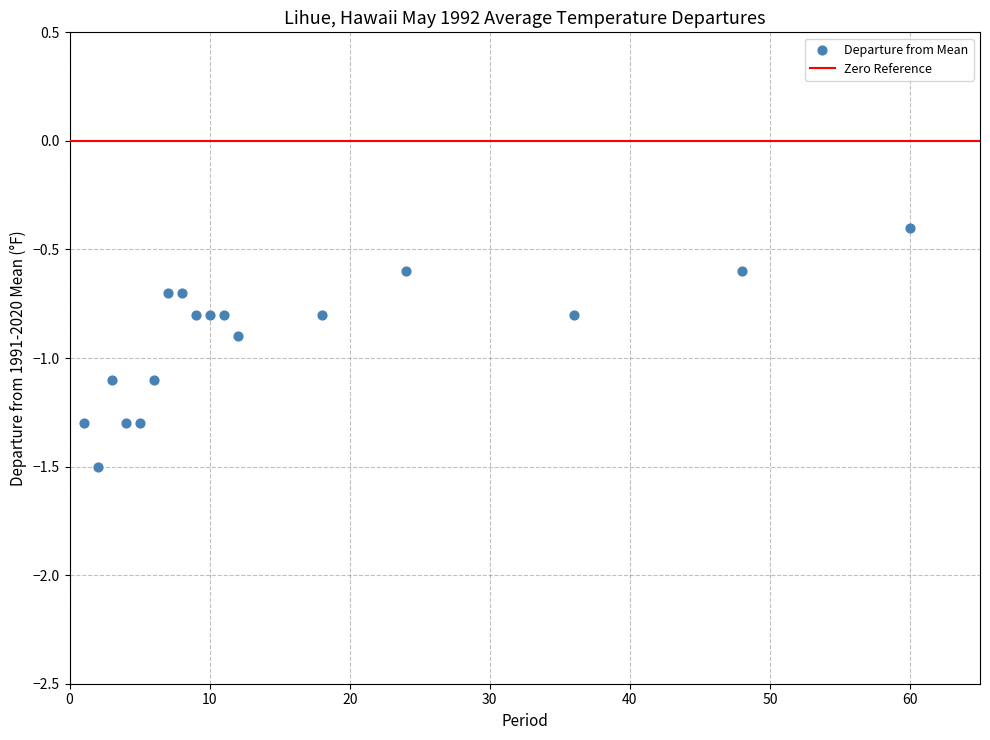

What is the range of Y values (max minus min)?

1.1